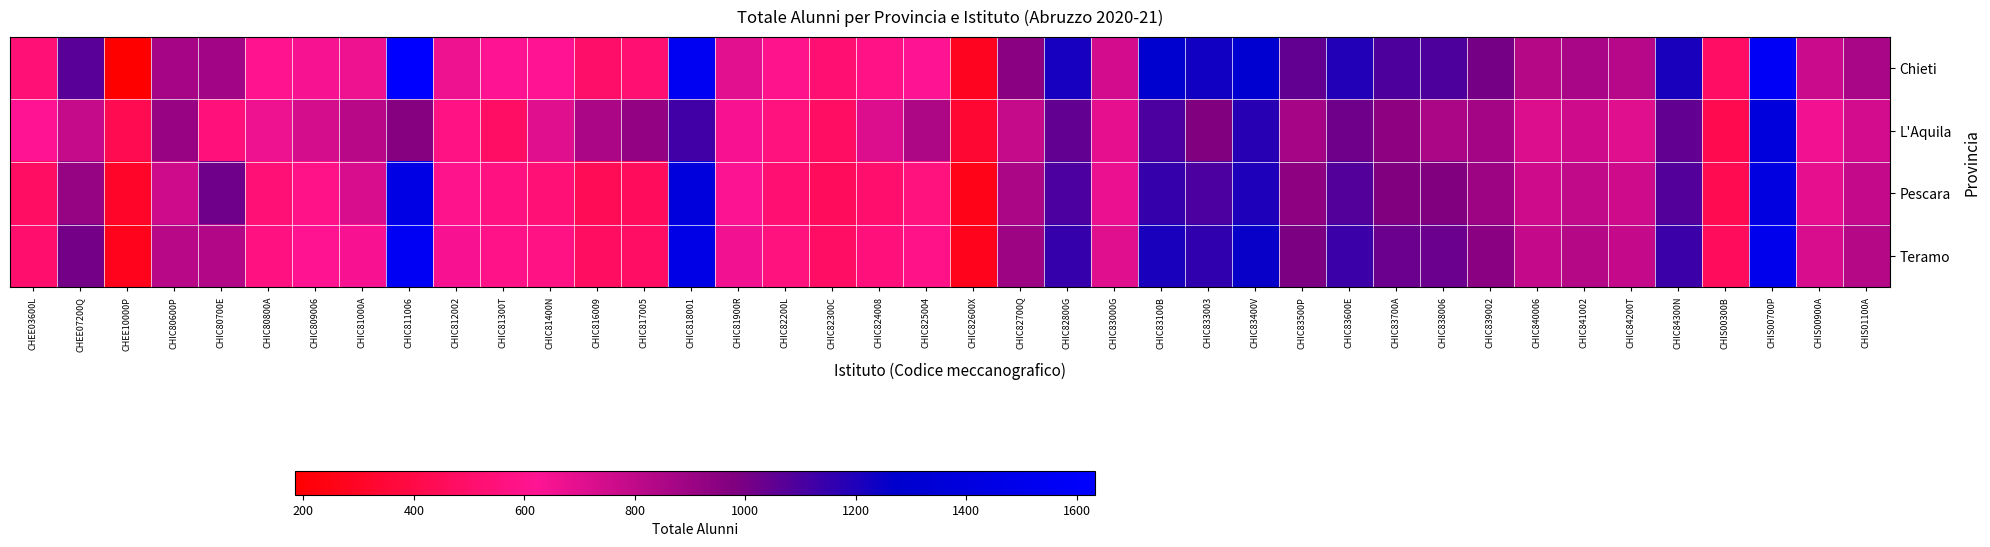

At how many categories does at least one series exceed 995?

15